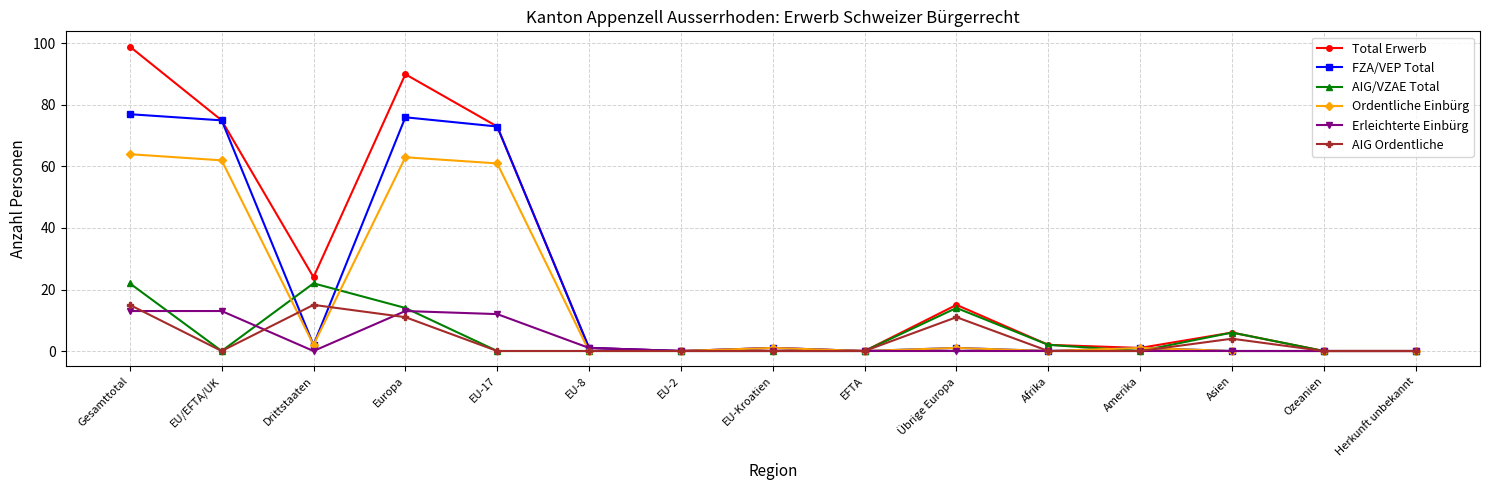

Between Amerika and Asien, which series saw the biggest shift?

AIG/VZAE Total